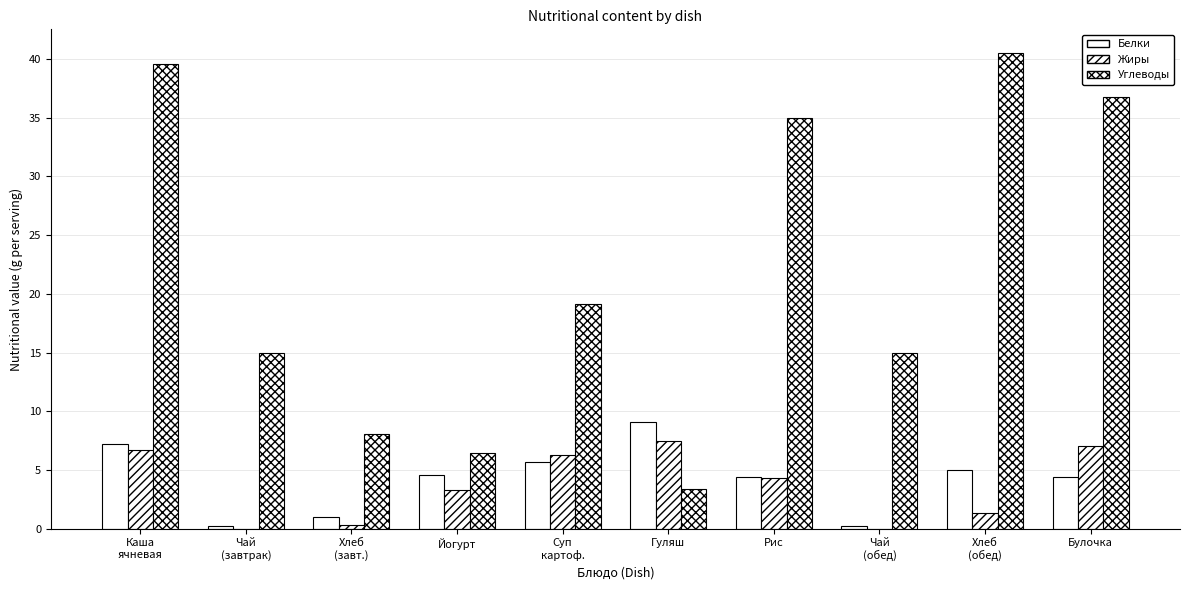

Reading left to right, list all the values displayed in this chart.

Белки: 7.2	0.2	1.0	4.6	5.7	9.1	4.4	0.2	5.0	4.4
Жиры: 6.7	0.0	0.3	3.3	6.3	7.5	4.3	0.0	1.3	7.1
Углеводы: 39.5	15.0	8.1	6.4	19.1	3.4	35.0	15.0	40.5	36.8